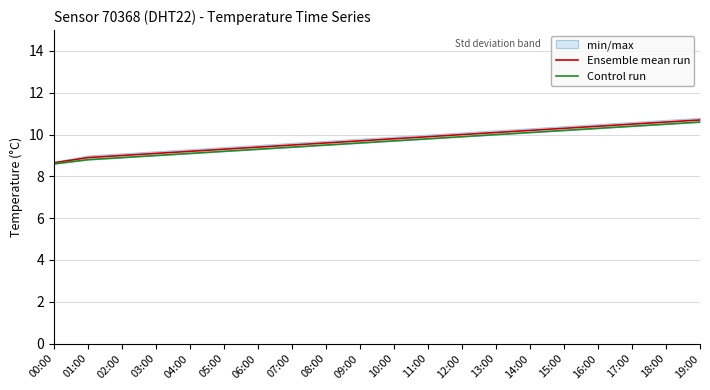

At which label does Control run first exceed 9?

04:00